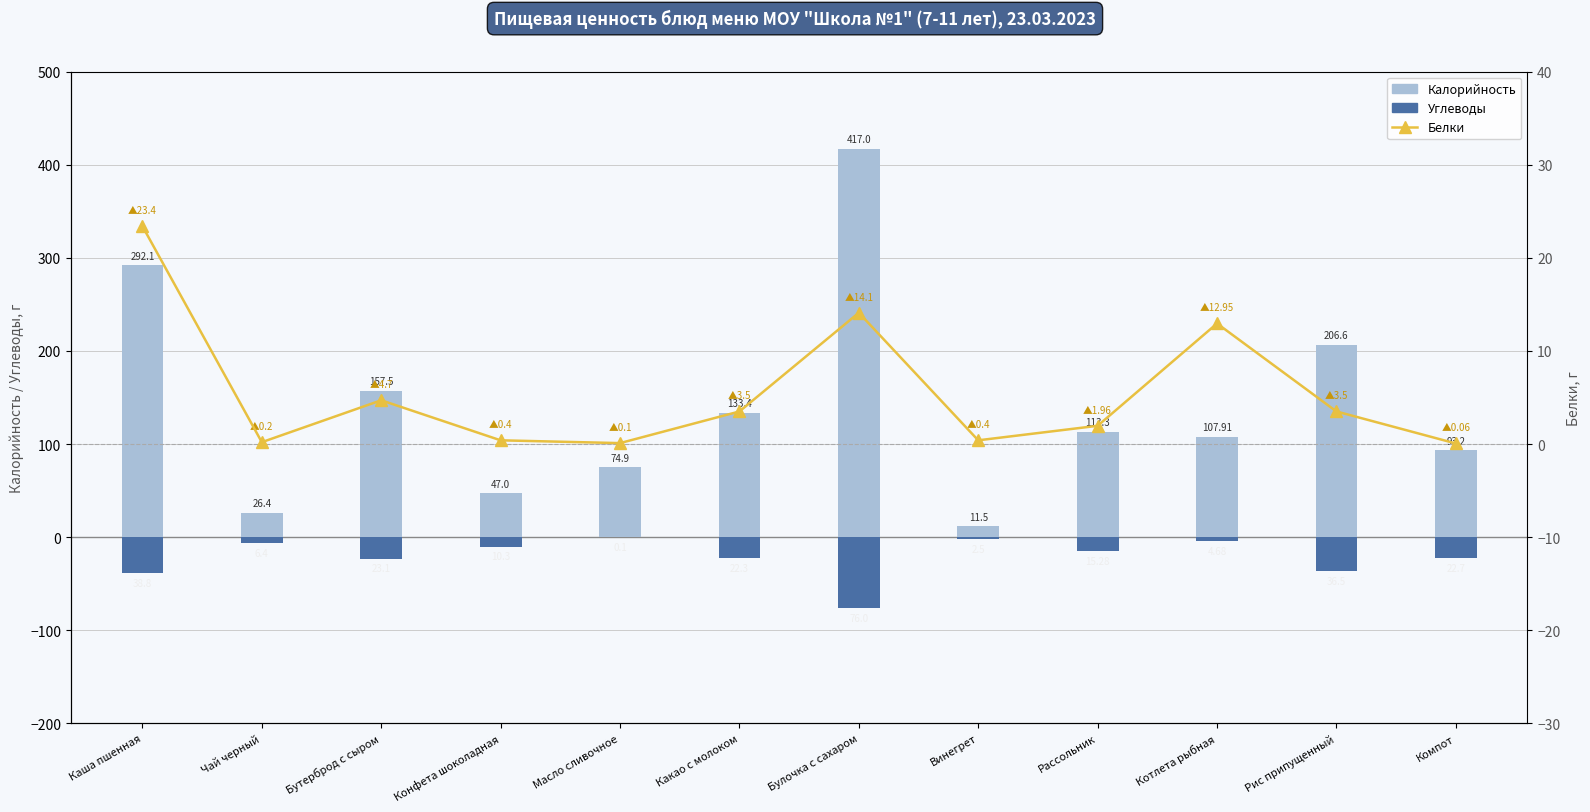

Which series has the largest total across all categories?

Калорийность